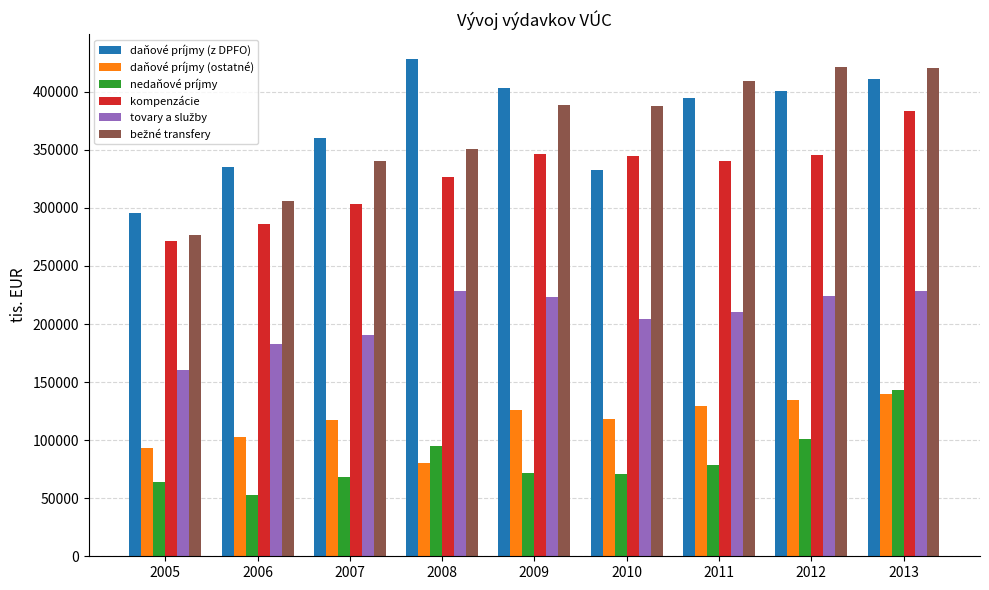

At which label does daňové príjmy (ostatné) first exceed 118607?

2009